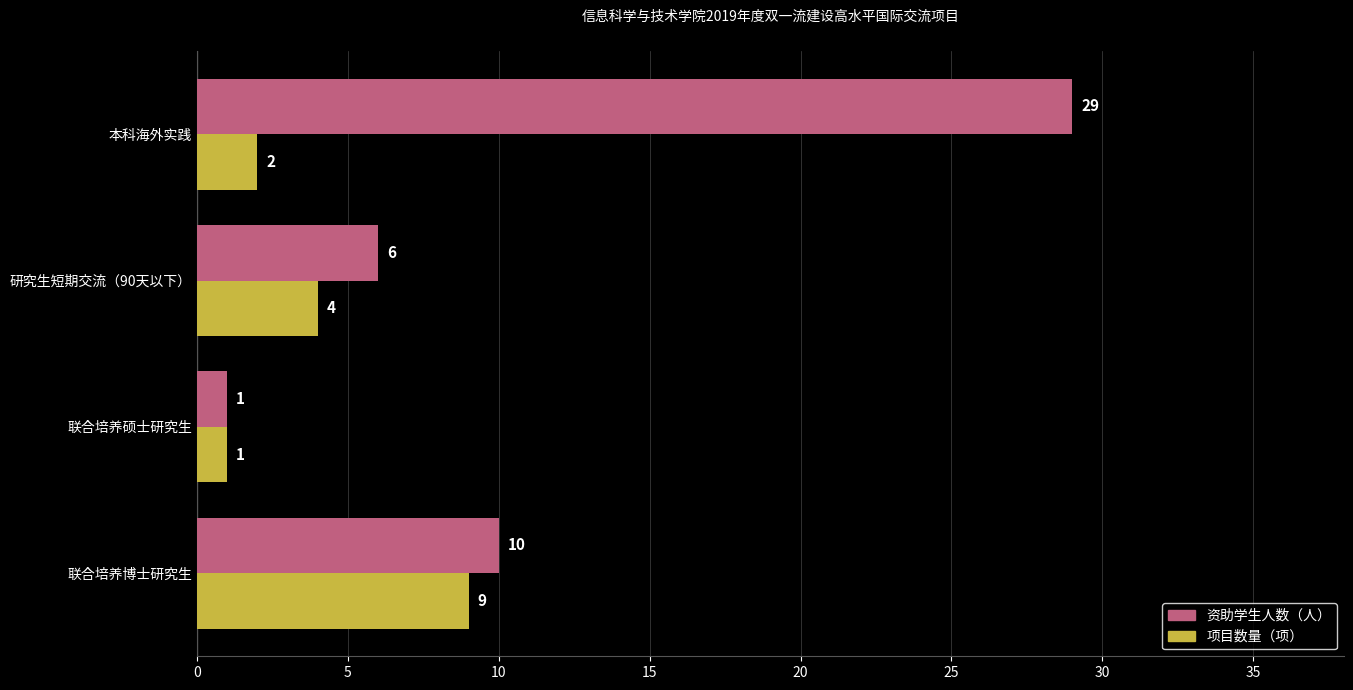

Which series has the largest total across all categories?

资助学生人数（人）